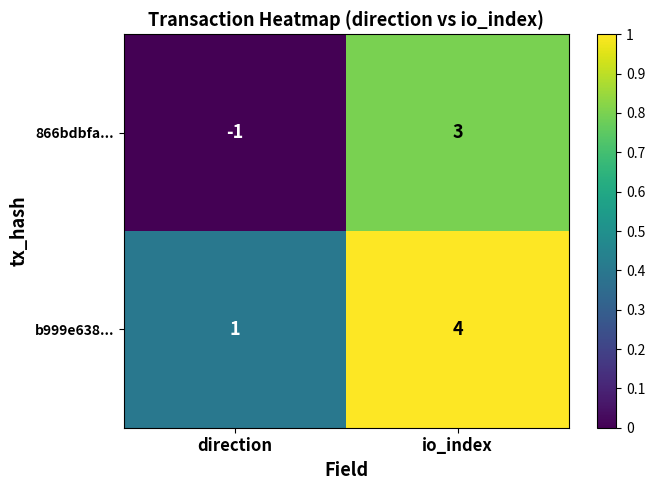

Which series has the widest spread of values?

866bdbfa...